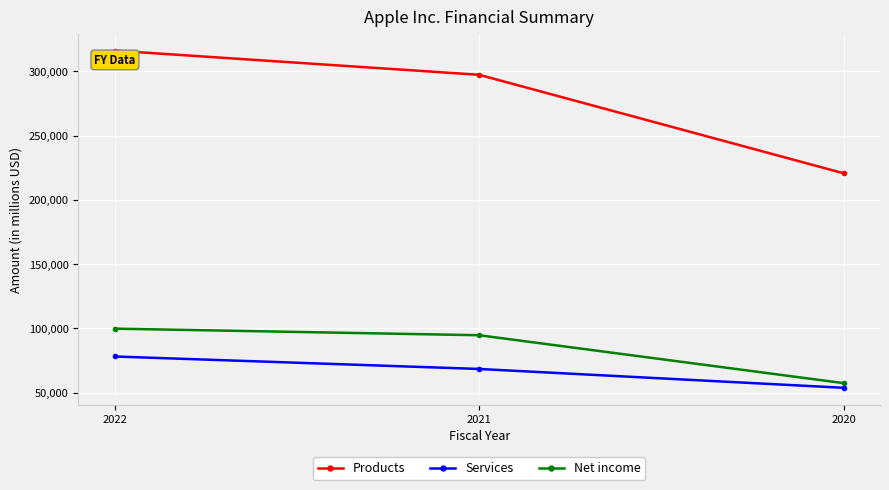

What is the maximum value for Net income?

99803